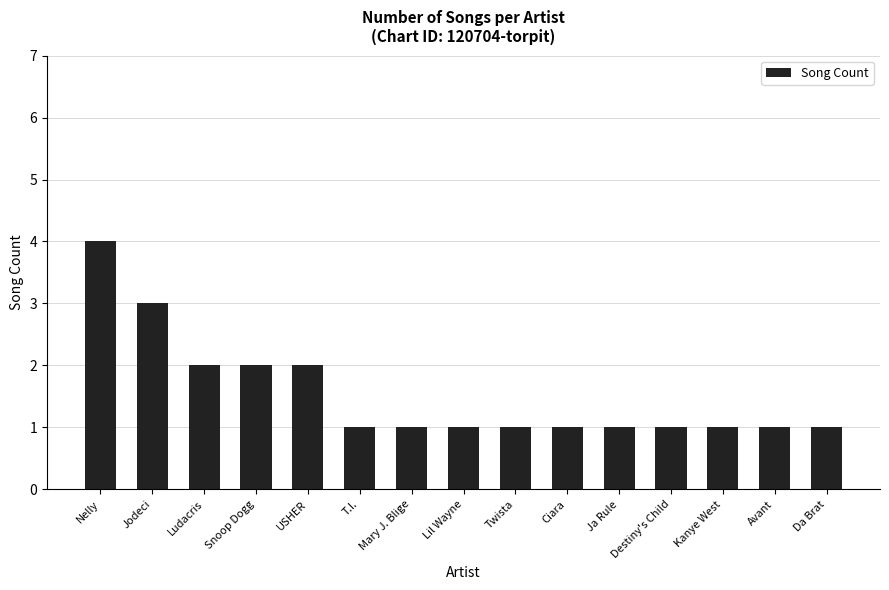

Reading right to left, extract all data points from this chart.

1	1	1	1	1	1	1	1	1	1	2	2	2	3	4